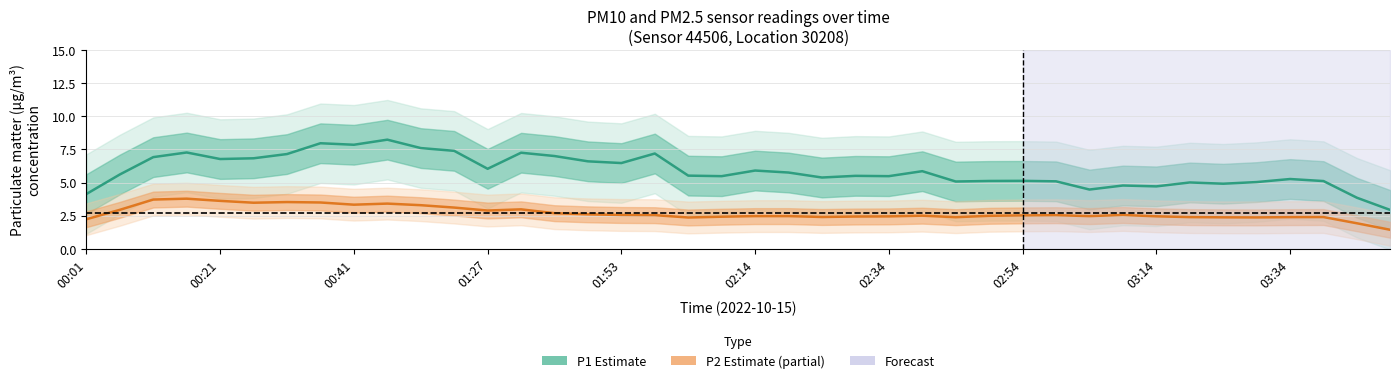

In P2 (PM2.5), how many points are lower than both neighbors (excluding endpoints)?

8